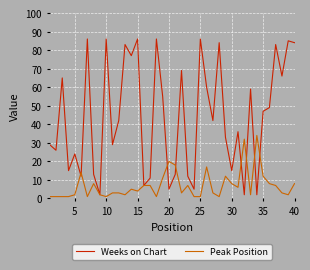

Which series has the largest total across all categories?

Weeks on Chart